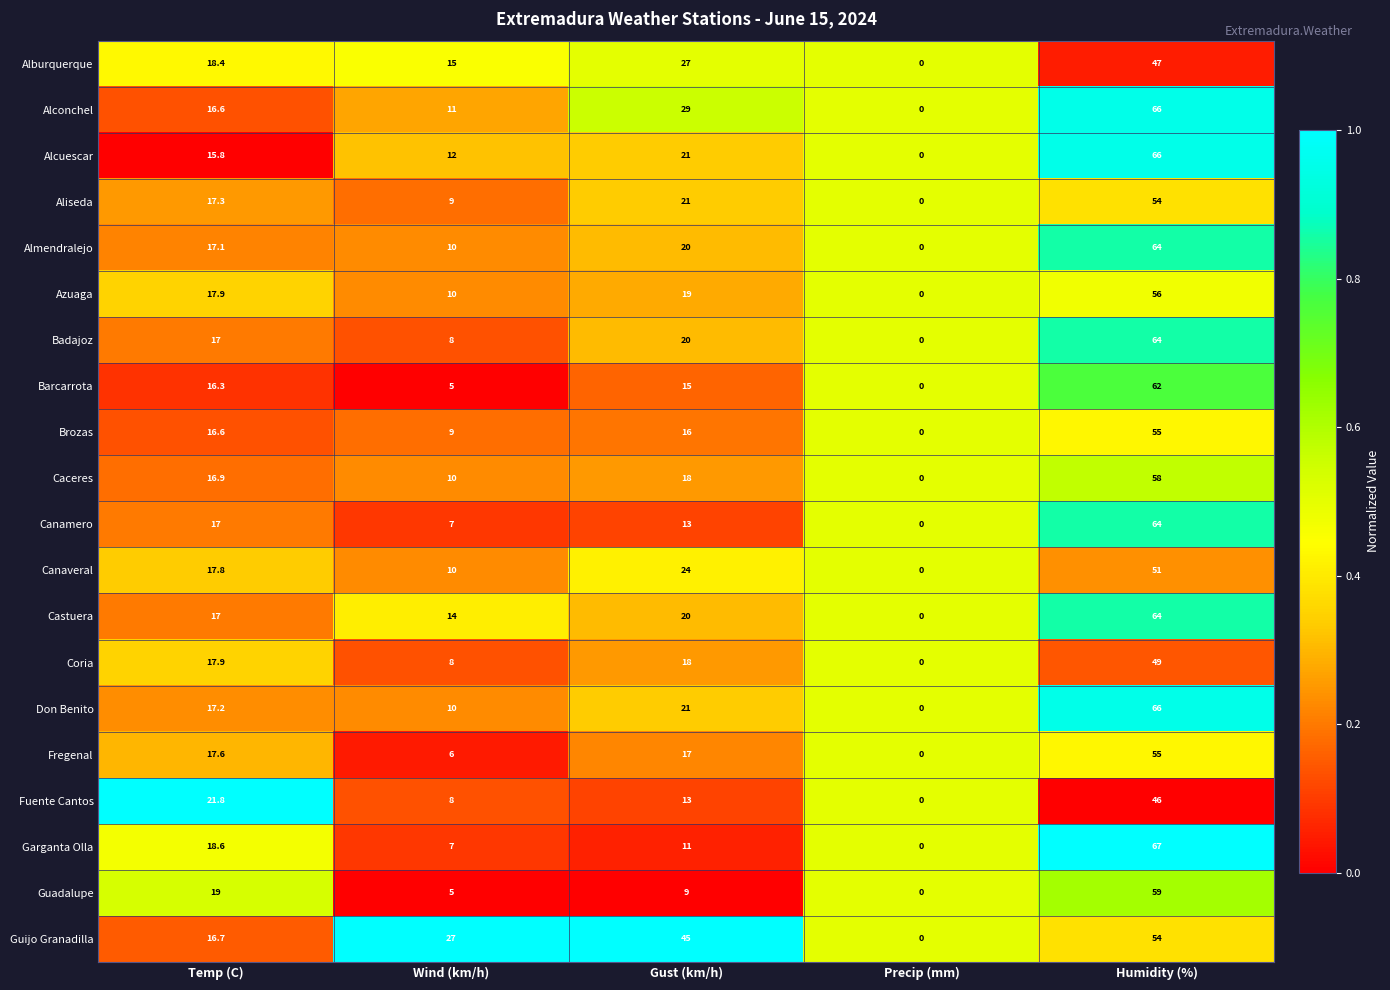

What is the sum of the Don Benito values at Humidity (%) and Temp (C)?

83.2